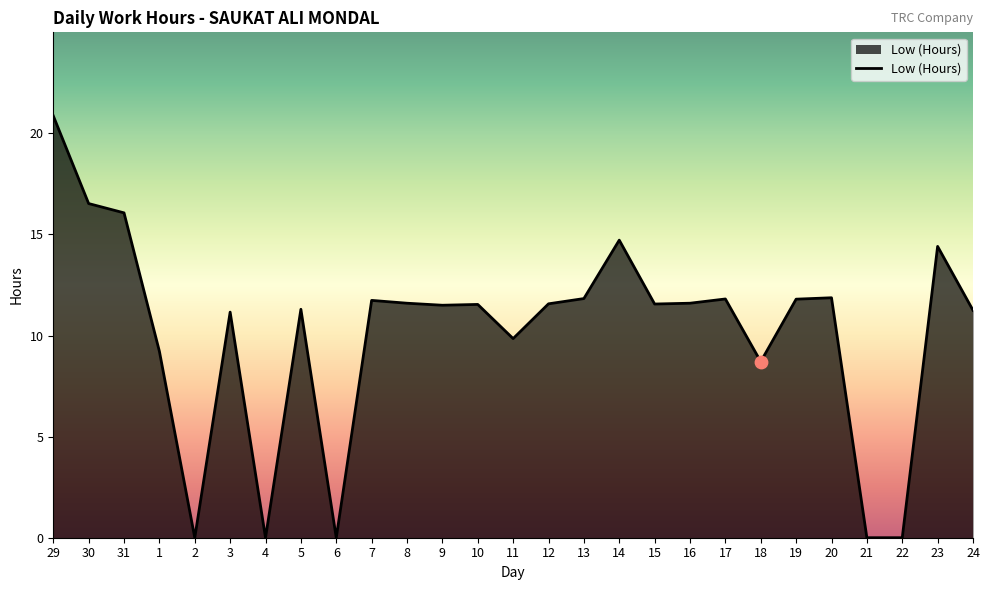

Approximately how many times larger is the value at 30 compared to 9?

1.4